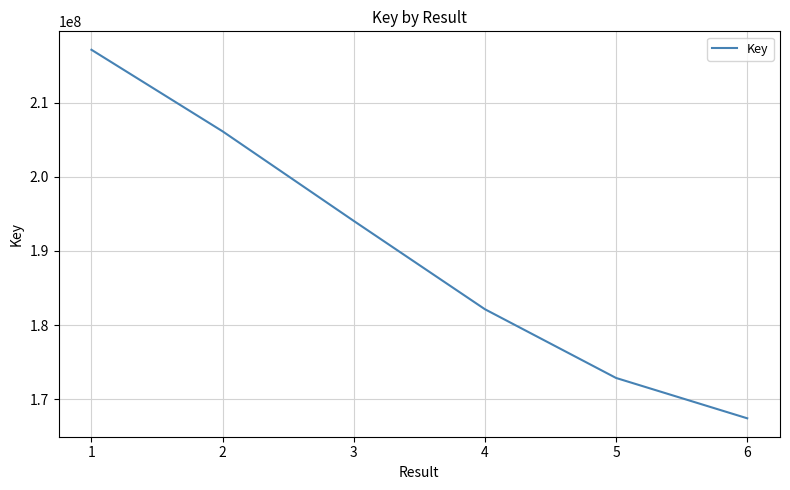

Count the number of categories in the chart.

6